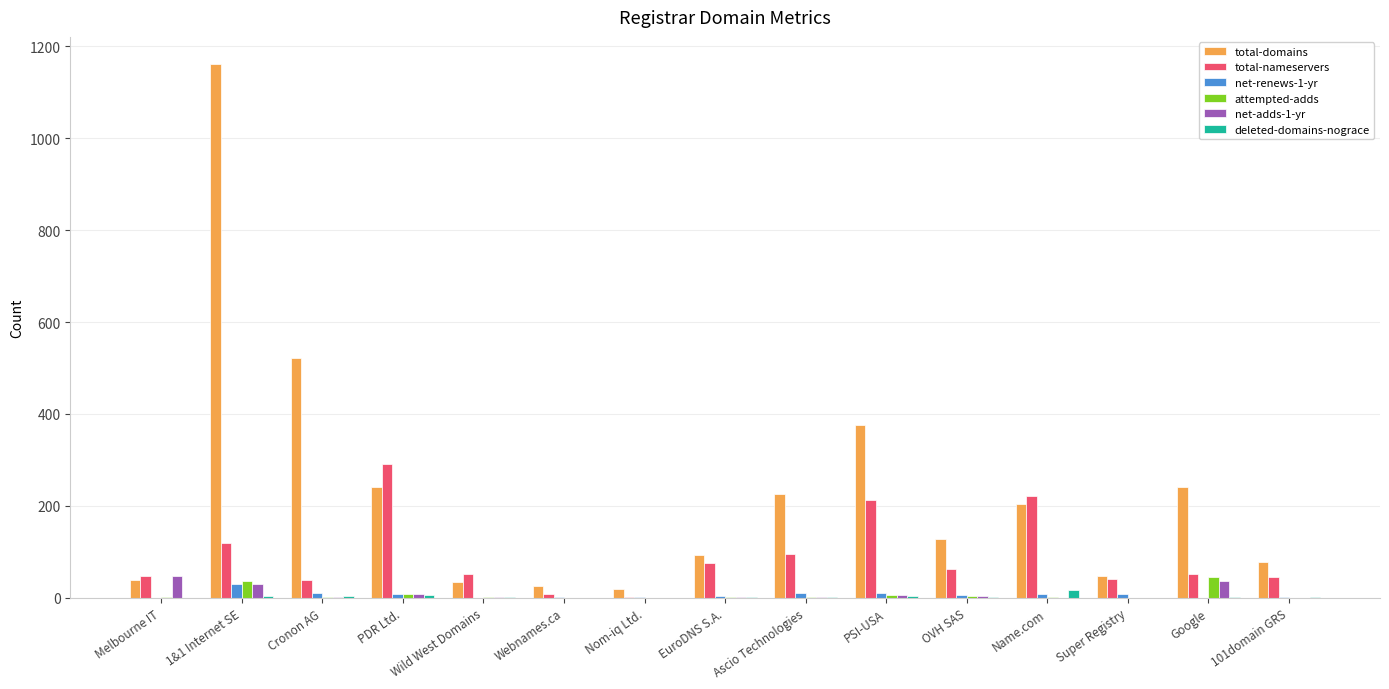

Where does the attempted-adds series first go above 2?

Melbourne IT